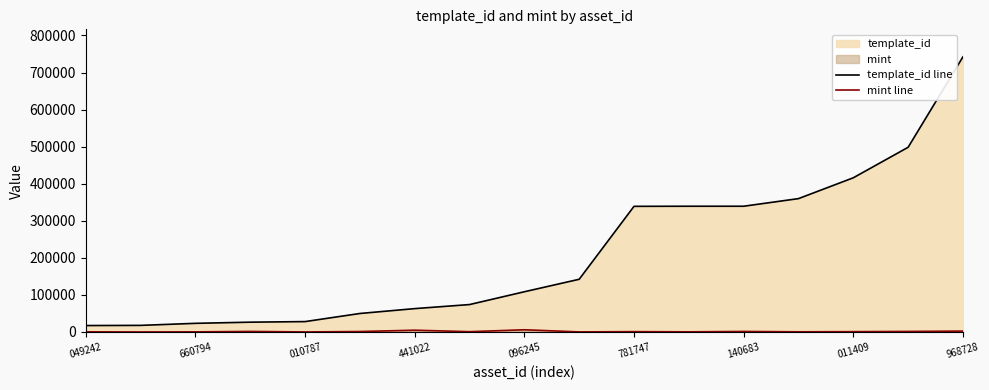

What is the minimum value for mint line?

23